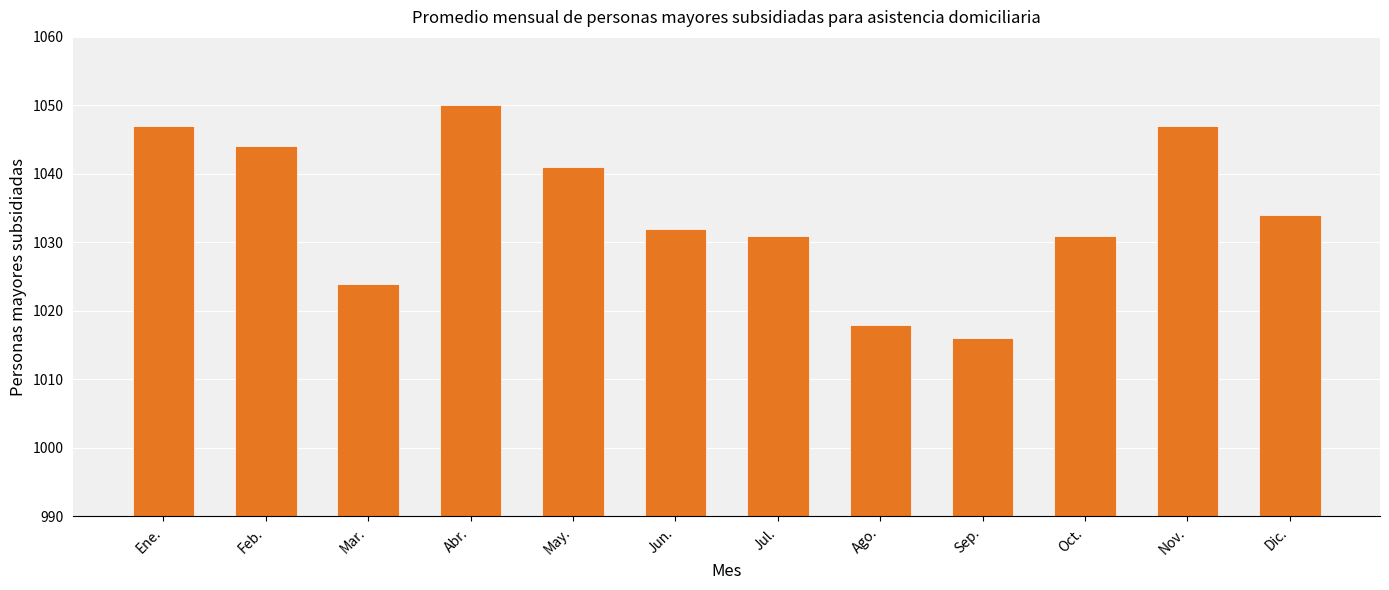

Does the chart contain stacked bars?

No